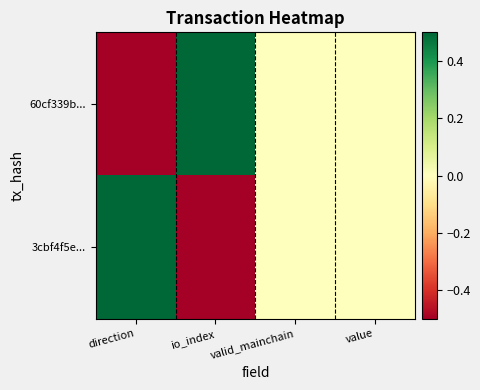

Which label corresponds to the smallest value in the chart?

direction